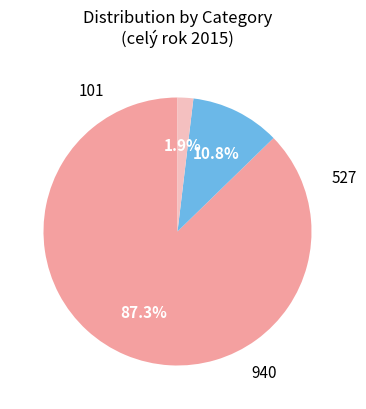

How many slices are in this pie chart?

3